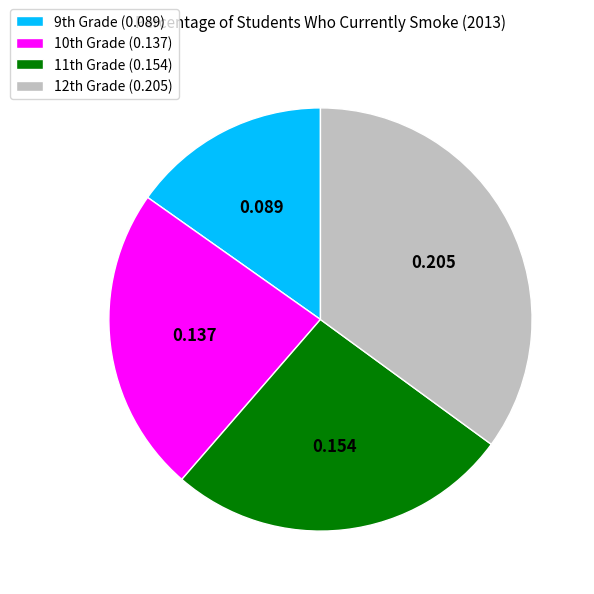

Which slice is the largest?

12th Grade